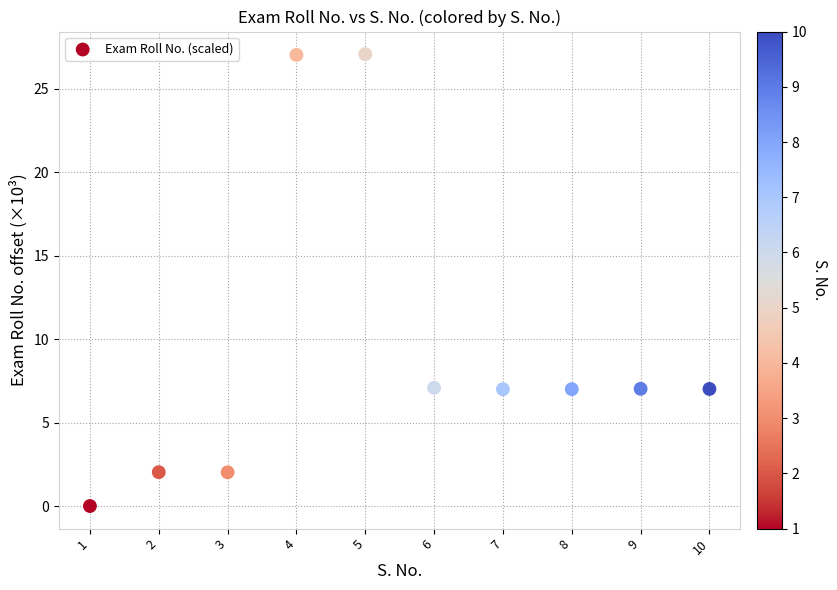

What is the range of Y values (max minus min)?

27.1